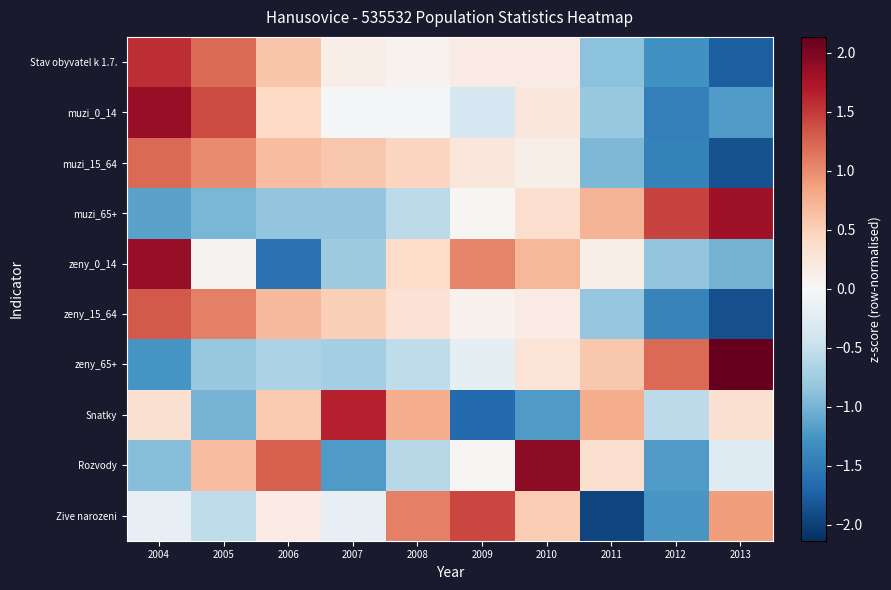

Reading right to left, what are all the values shown in this chart?

Stav obyvatel k 1.7.: 2013=-1.8	2012=-1.3	2011=-0.9	2010=0.2	2009=0.2	2008=0.1	2007=0.1	2006=0.6	2005=1.2	2004=1.6
muzi_0_14: 2013=-1.2	2012=-1.5	2011=-0.8	2010=0.2	2009=-0.4	2008=-0.0	2007=-0.0	2006=0.4	2005=1.4	2004=1.9
muzi_15_64: 2013=-1.9	2012=-1.4	2011=-1.0	2010=0.1	2009=0.2	2008=0.5	2007=0.6	2006=0.7	2005=1.0	2004=1.2
muzi_65+: 2013=1.8	2012=1.4	2011=0.7	2010=0.4	2009=0.0	2008=-0.6	2007=-0.8	2006=-0.8	2005=-1.0	2004=-1.1
zeny_0_14: 2013=-1.0	2012=-0.8	2011=0.1	2010=0.7	2009=1.0	2008=0.4	2007=-0.8	2006=-1.6	2005=0.1	2004=1.9
zeny_15_64: 2013=-1.9	2012=-1.4	2011=-0.8	2010=0.2	2009=0.1	2008=0.3	2007=0.5	2006=0.7	2005=1.1	2004=1.3
zeny_65+: 2013=2.1	2012=1.2	2011=0.6	2010=0.3	2009=-0.2	2008=-0.5	2007=-0.7	2006=-0.7	2005=-0.8	2004=-1.3
Snatky: 2013=0.3	2012=-0.6	2011=0.8	2010=-1.2	2009=-1.7	2008=0.8	2007=1.7	2006=0.6	2005=-1.0	2004=0.3
Rozvody: 2013=-0.3	2012=-1.2	2011=0.3	2010=1.9	2009=0.0	2008=-0.6	2007=-1.2	2006=1.3	2005=0.7	2004=-0.9
Zive narozeni: 2013=0.9	2012=-1.2	2011=-2.0	2010=0.5	2009=1.4	2008=1.1	2007=-0.2	2006=0.2	2005=-0.5	2004=-0.2